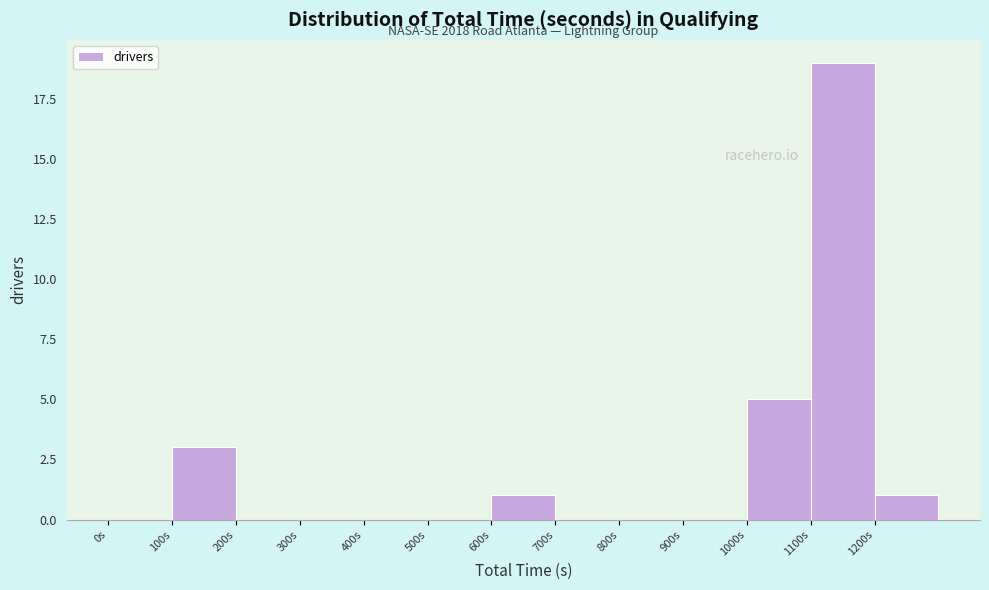

Over which range of the x-axis is the bar tallest?

1100 to 1200